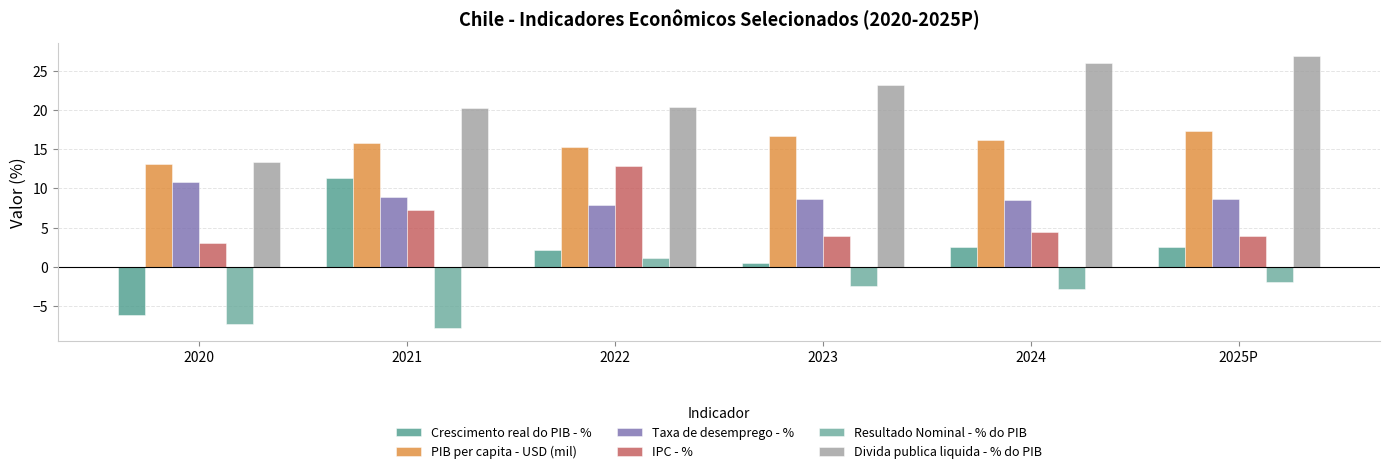

What is the difference between the IPC - % values at 2023 and 2020?

0.9